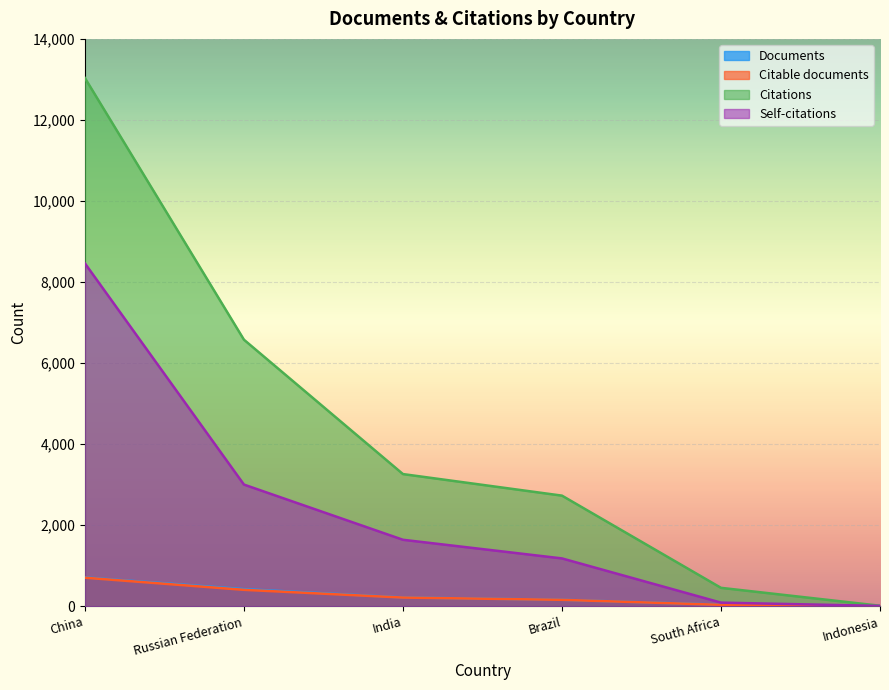

Which series changed the most between South Africa and Indonesia?

Citations